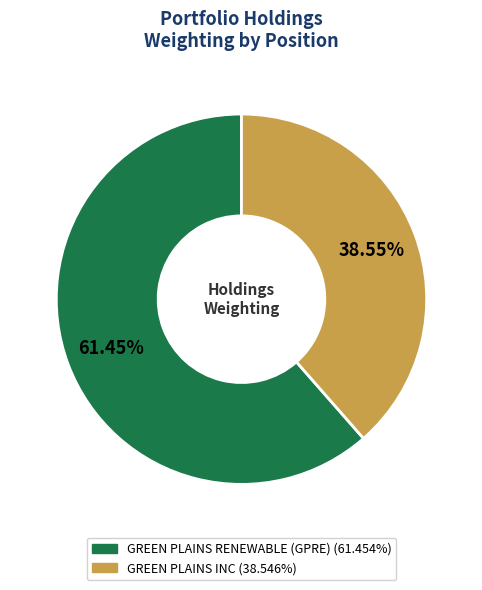

Combined, do GREEN PLAINS INC and GREEN PLAINS RENEWABLE (GPRE) account for over 50%?

Yes